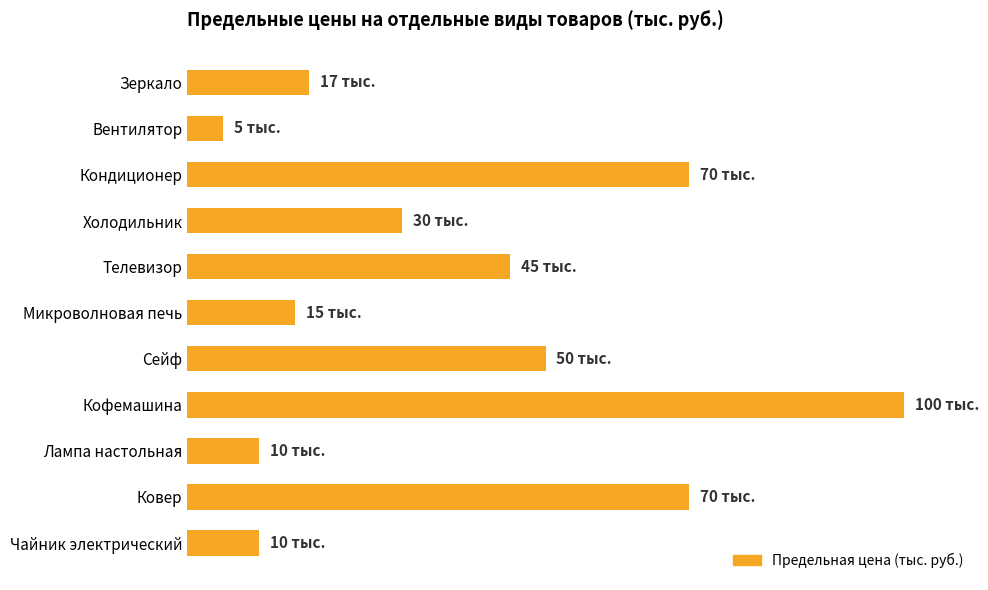

Are the bars horizontal?

Yes